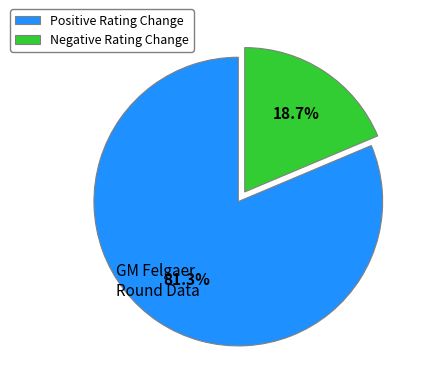

Count the number of slices in the pie.

2